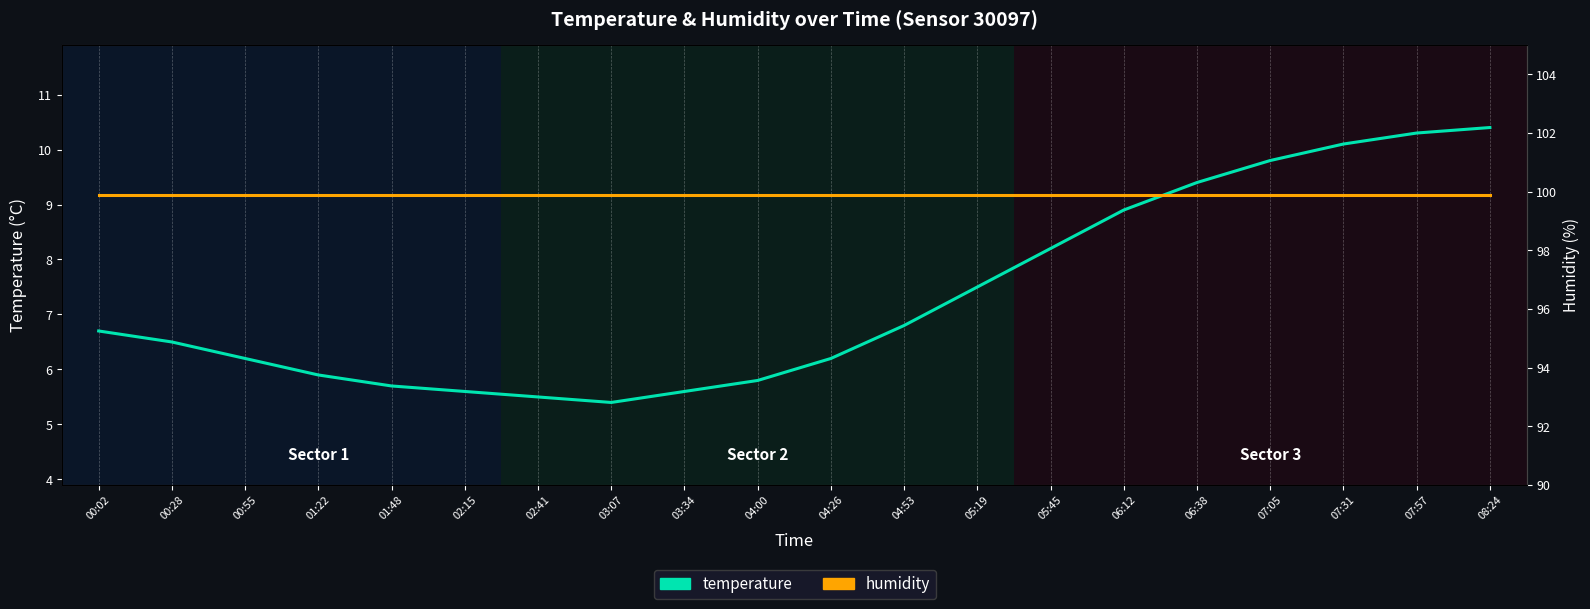

Rank the series by their average value, from lowest to highest.

temperature, humidity